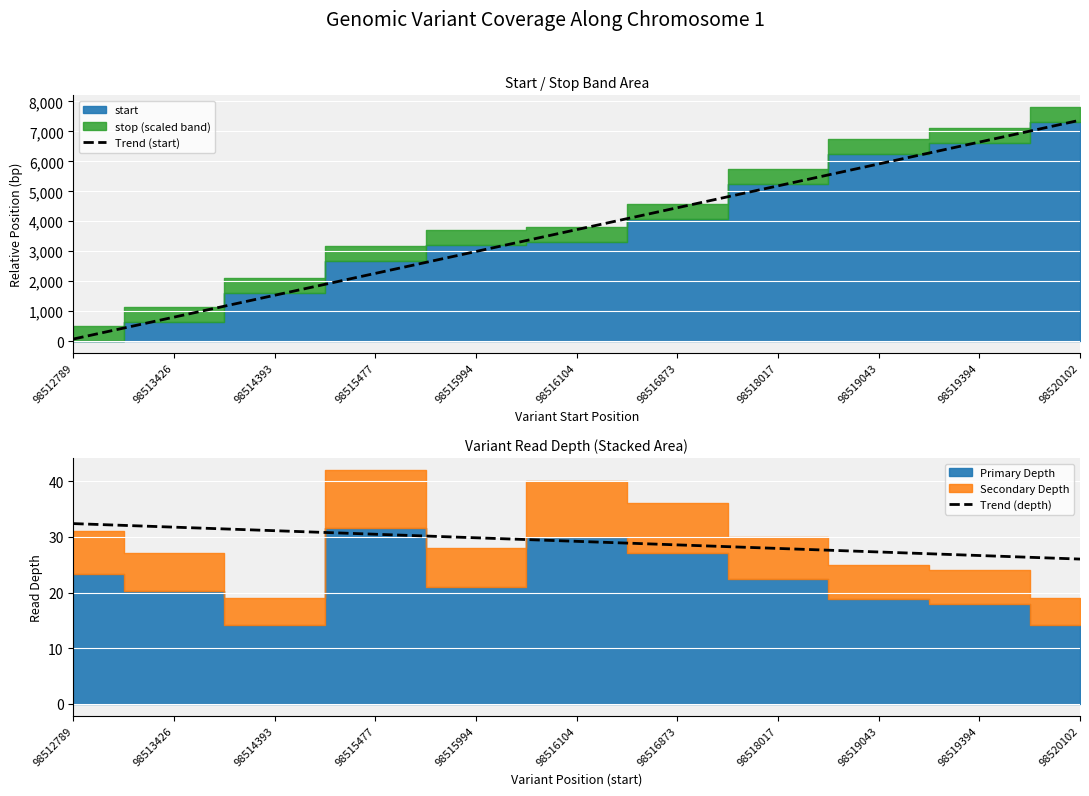

Is it true that Trend (depth) equals 31.1 at 98514393?

True